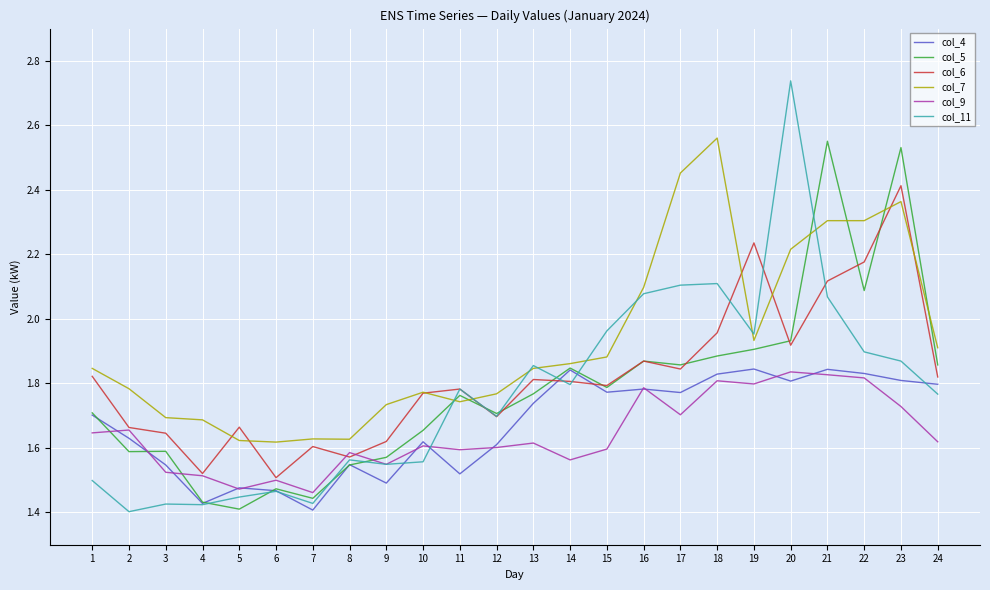

The value of col_9 at 19 is 0.8. True or false?

False